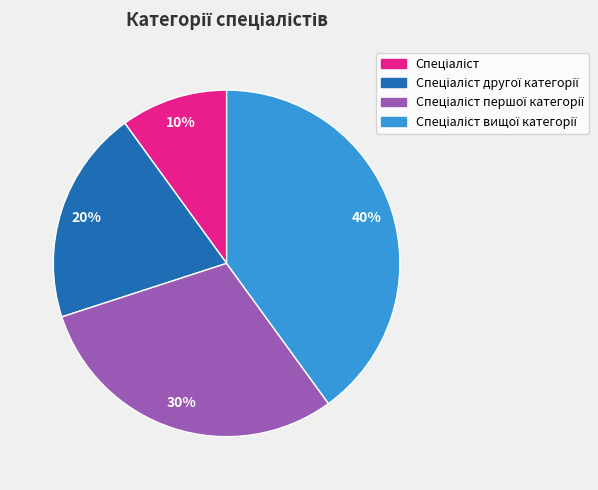

To the nearest percent, what is the average slice percentage?

25%